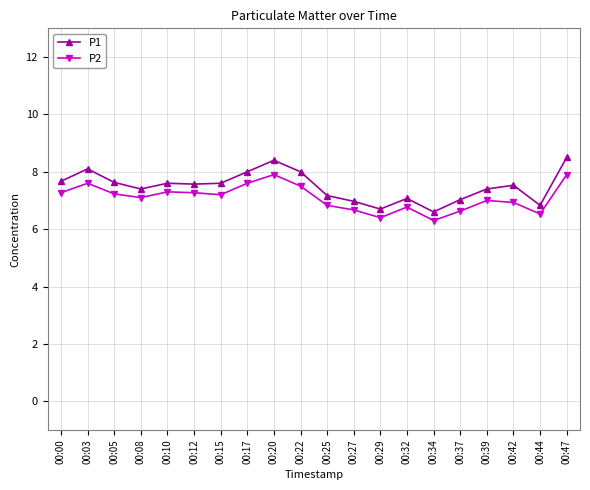

What is the maximum value shown in the chart?

8.5